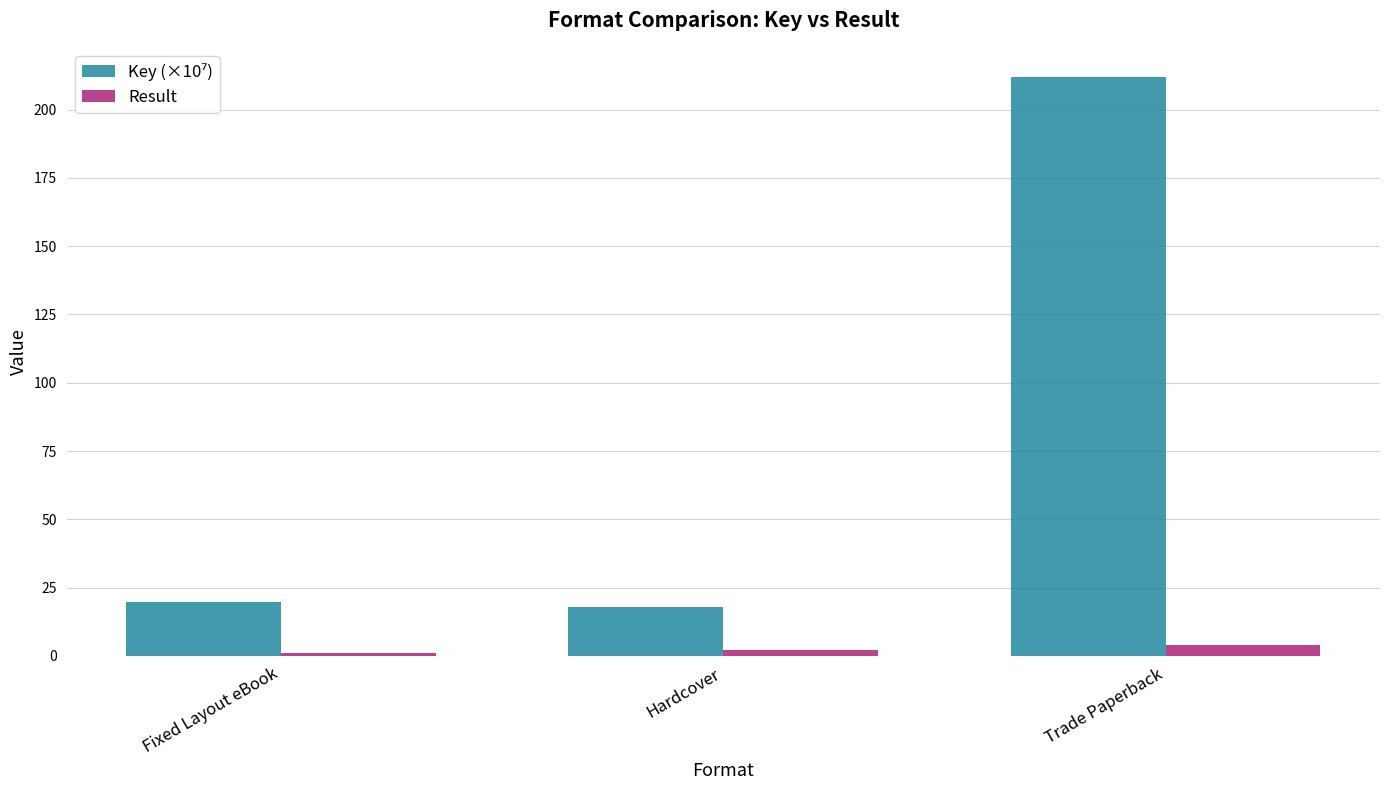

What is the average value of the Result series?

2.3